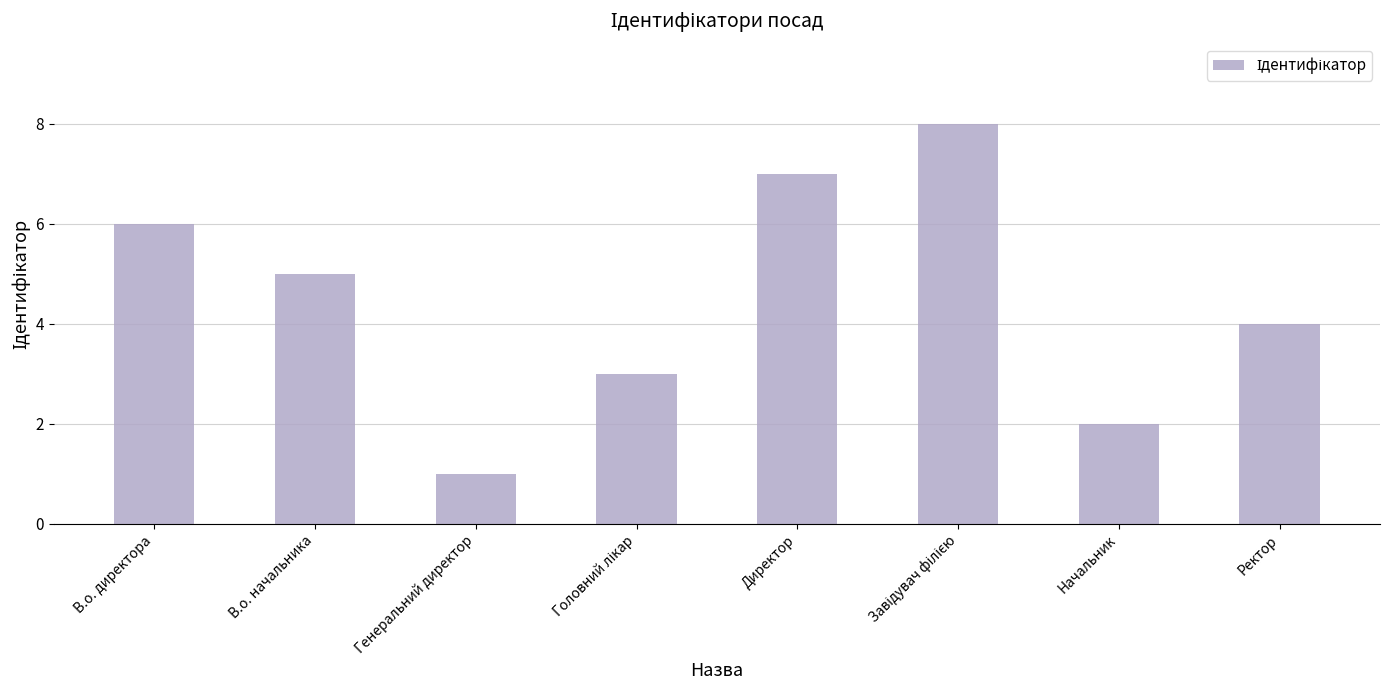

Is it true that the value at Директор is 3?

False